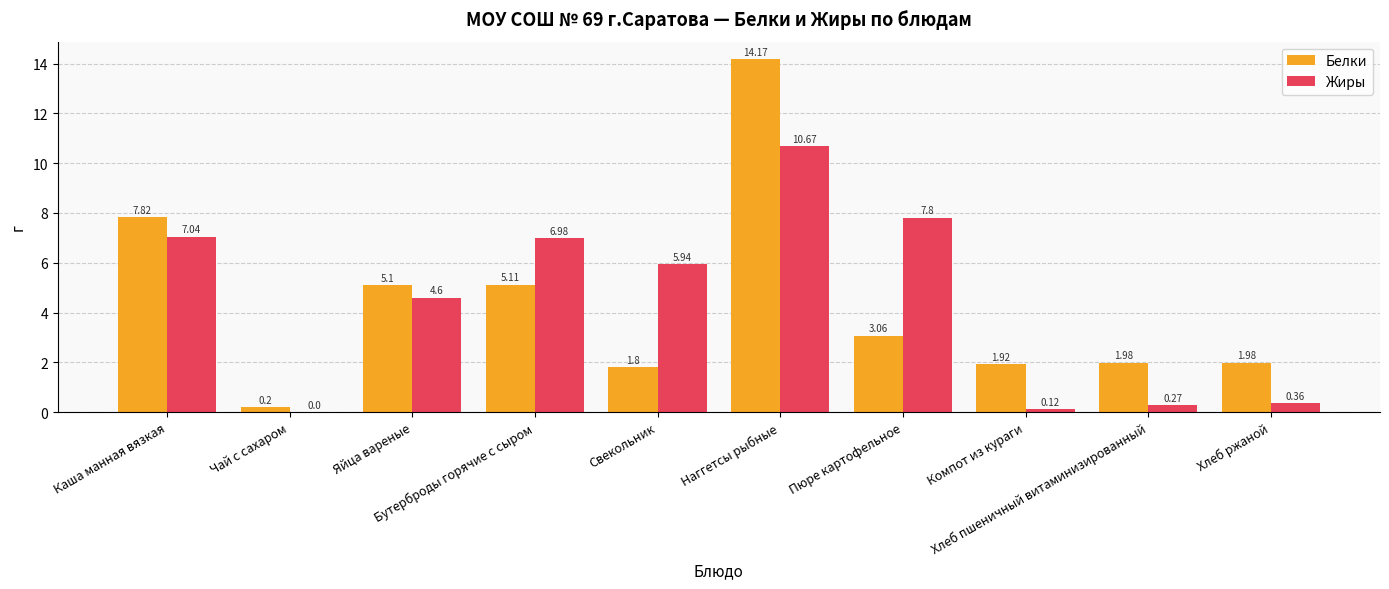

Read the Жиры value at Яйца вареные.

4.6